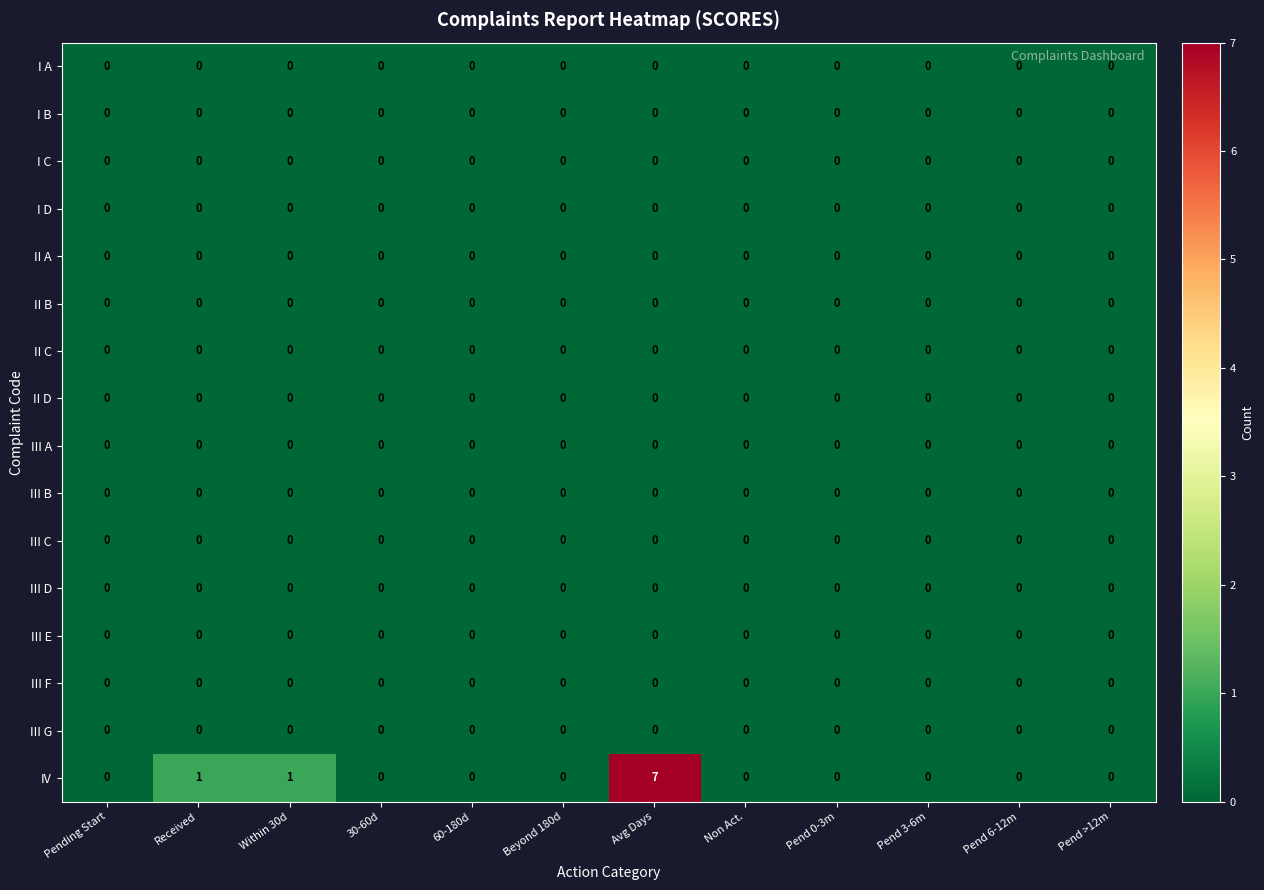

Which category has the highest value across all series?

Avg Days